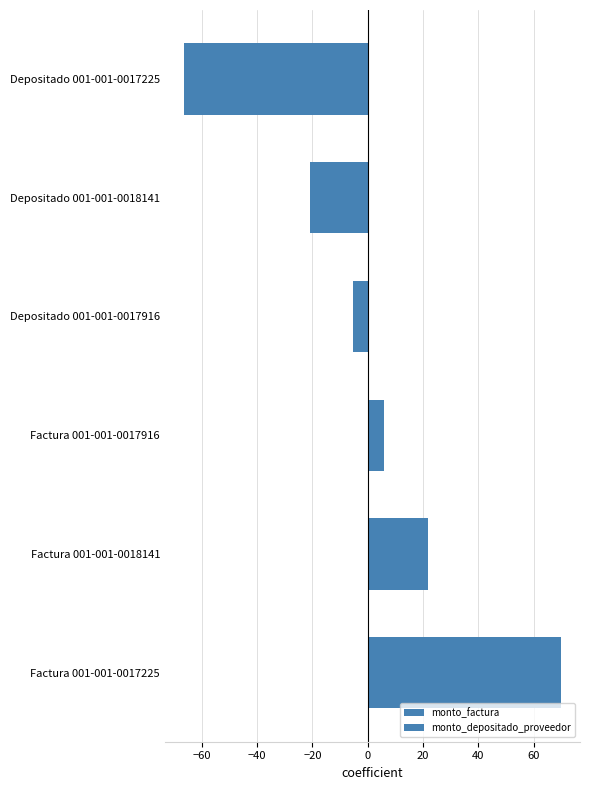

Is it true that monto_depositado_proveedor equals 0.0 at Factura 001-001-0018141?

True